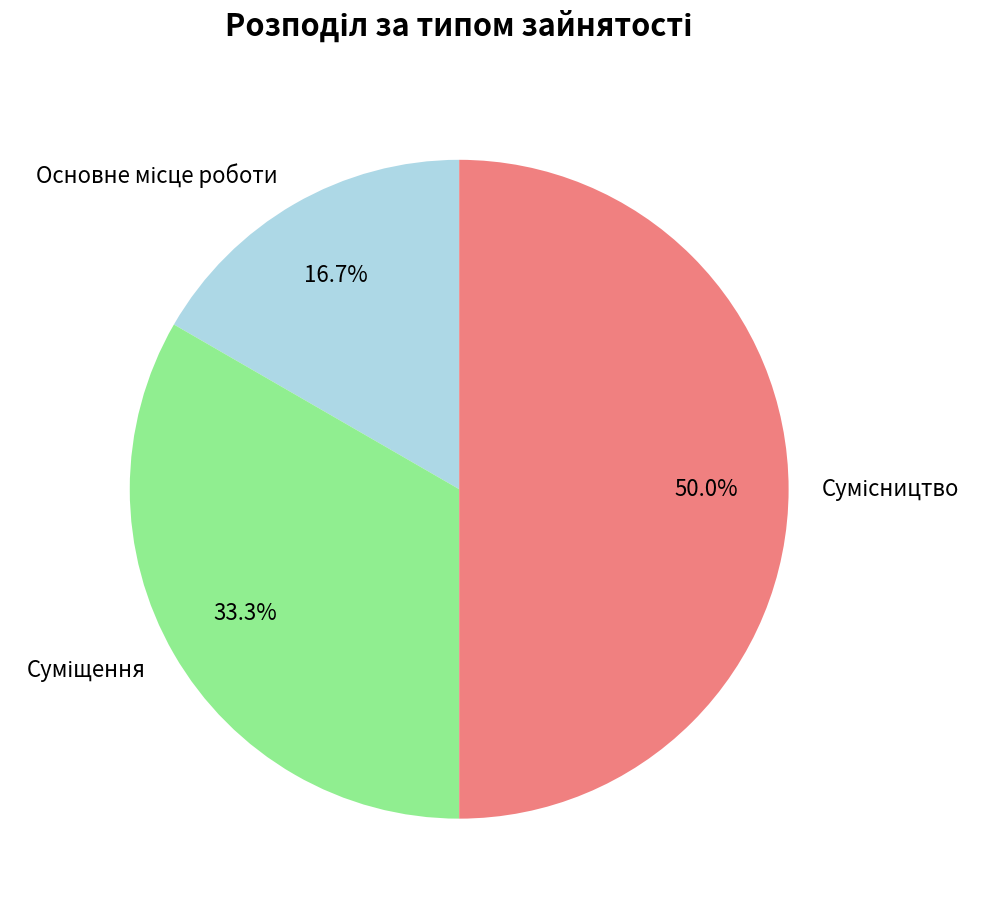

What portion of the pie excludes Сумісництво?

50.0%